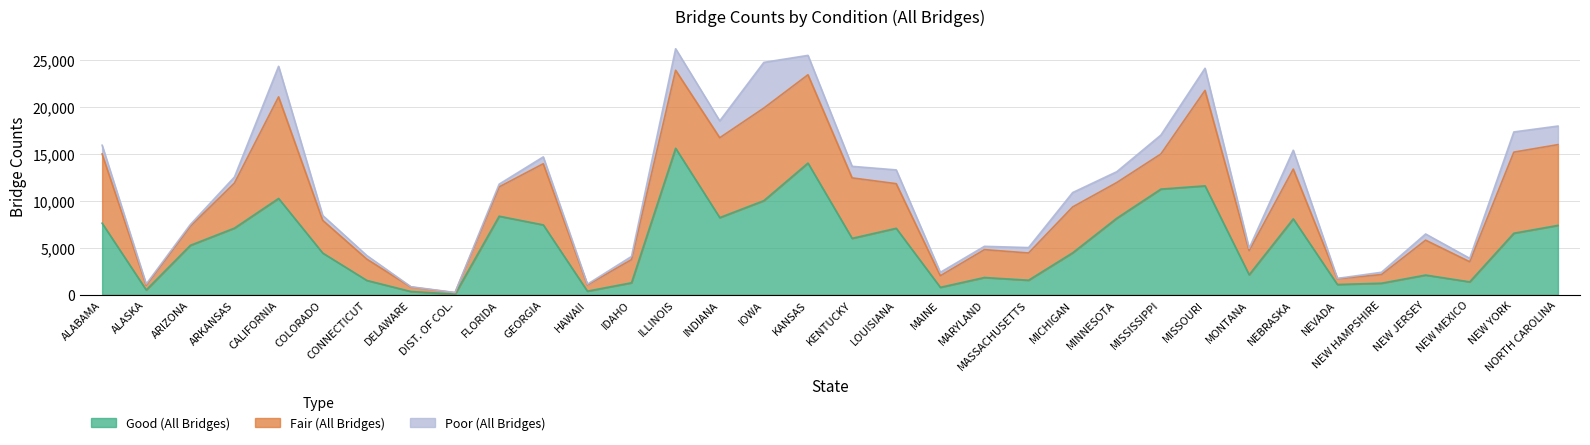

Does the chart display data point markers on the line(s)?

No